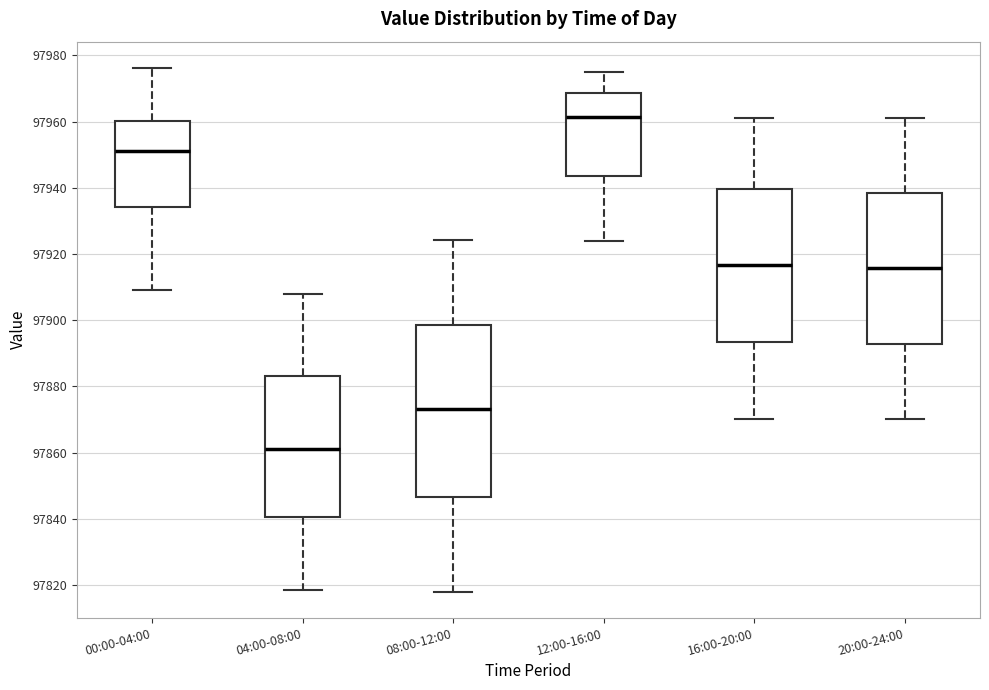

Which box has the lowest median line?

04:00-08:00